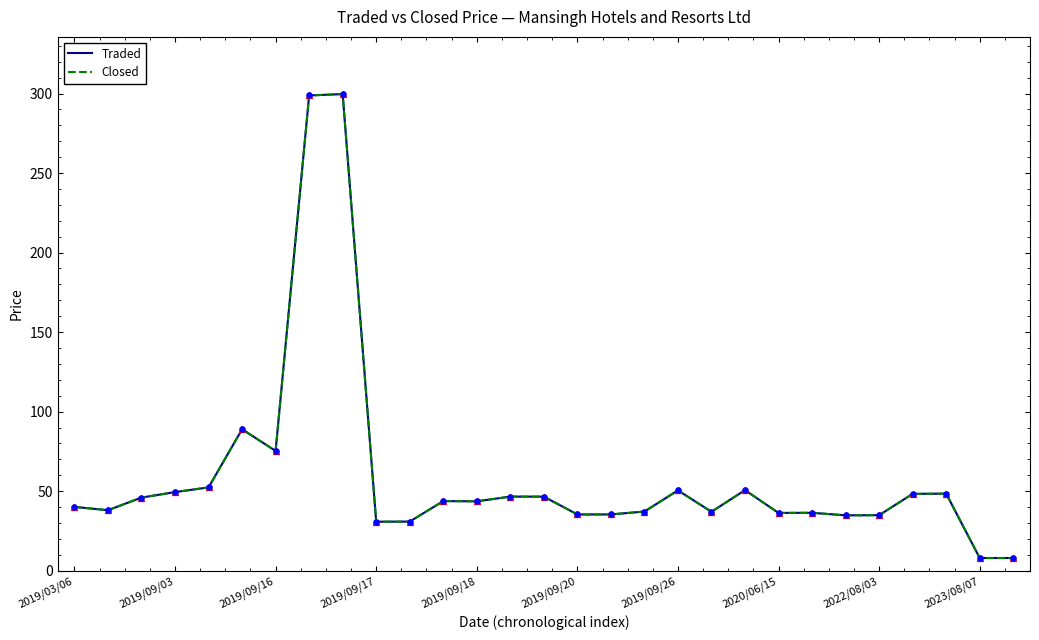

Which series has the widest spread of values?

Closed